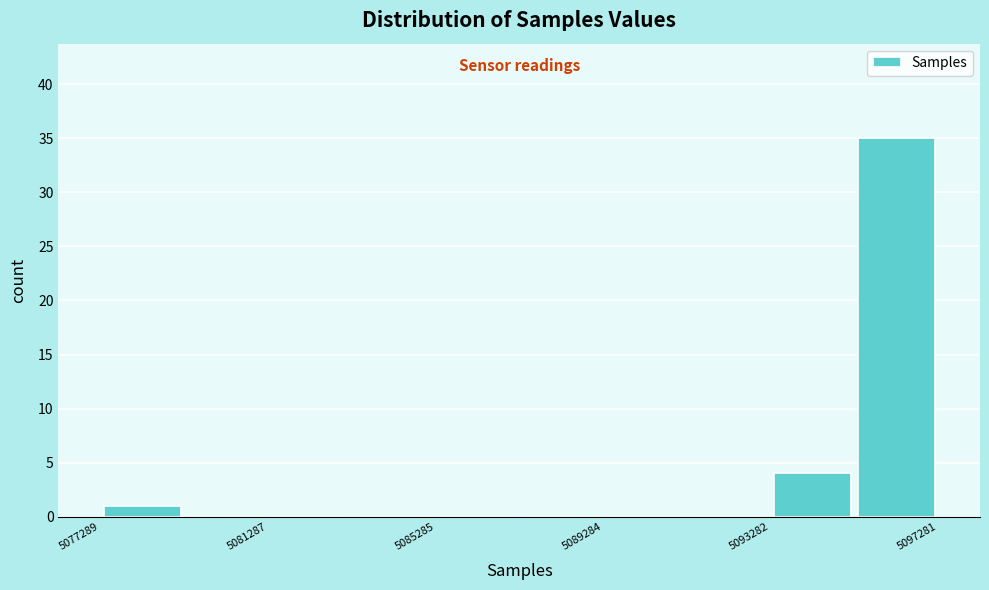

Around what value on the x-axis is the tallest bar? Give the approximate position of its centre, as read against the axis.

5096500